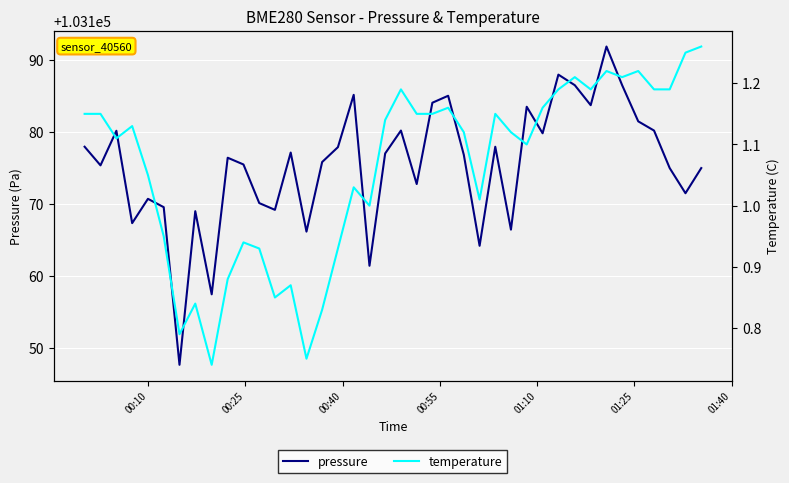

What is the minimum value for pressure?

103147.6